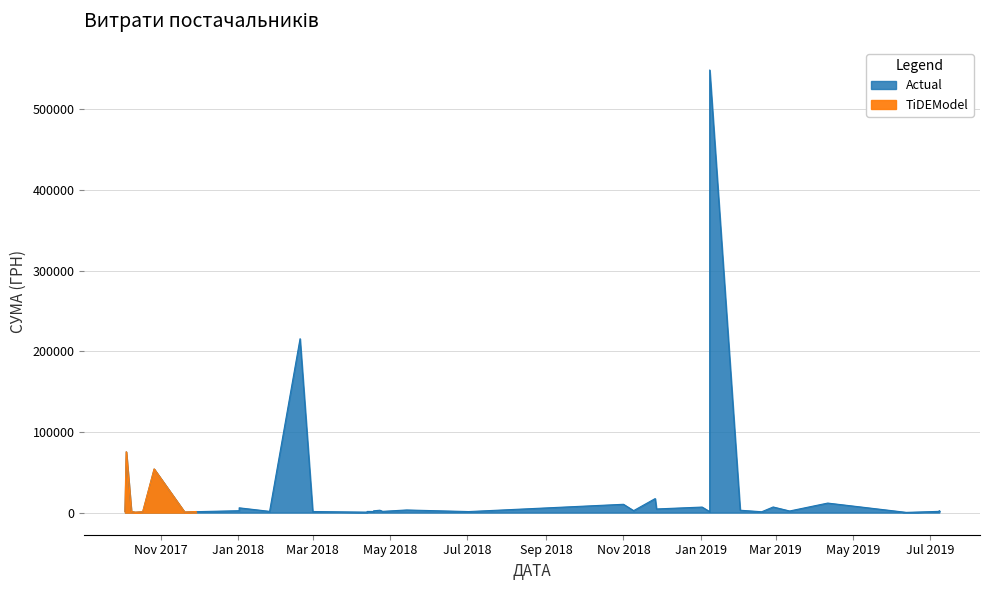

The value of Actual at 1 is 3712.9. True or false?

False